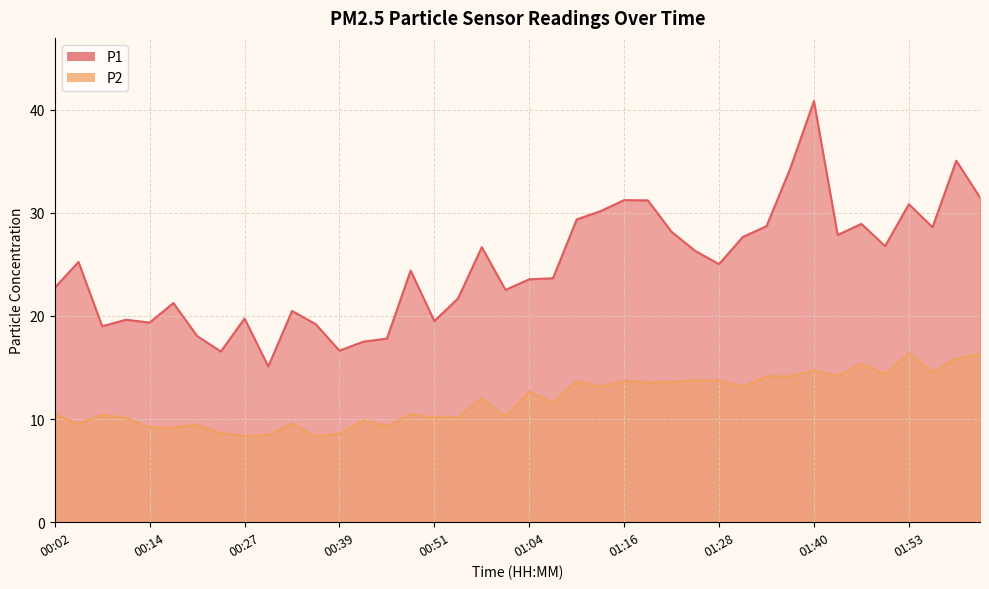

Rank the categories by P2 value from lowest to highest.

00:36, 00:27, 00:30, 00:39, 00:23, 00:17, 00:14, 00:45, 00:20, 00:05, 00:33, 00:42, 00:11, 00:51, 00:54, 01:01, 00:08, 00:02, 00:48, 01:07, 00:57, 01:04, 01:13, 01:31, 01:19, 01:22, 01:10, 01:16, 01:28, 01:25, 01:37, 01:34, 01:43, 01:50, 01:59, 01:40, 01:47, 02:02, 02:05, 01:53